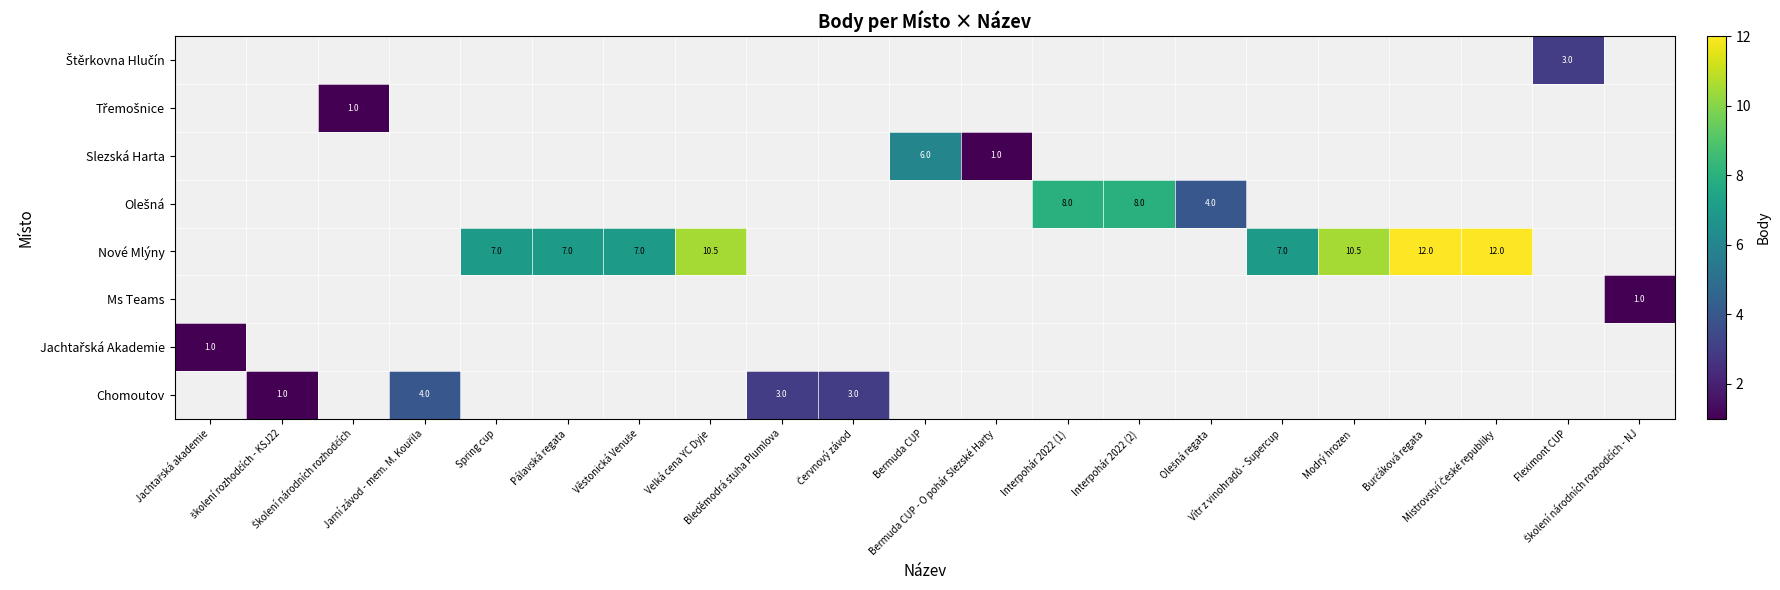

Which has a higher value, Bermuda CUP - O pohár Slezské Harty or Velká cena YC Dyje?

Velká cena YC Dyje